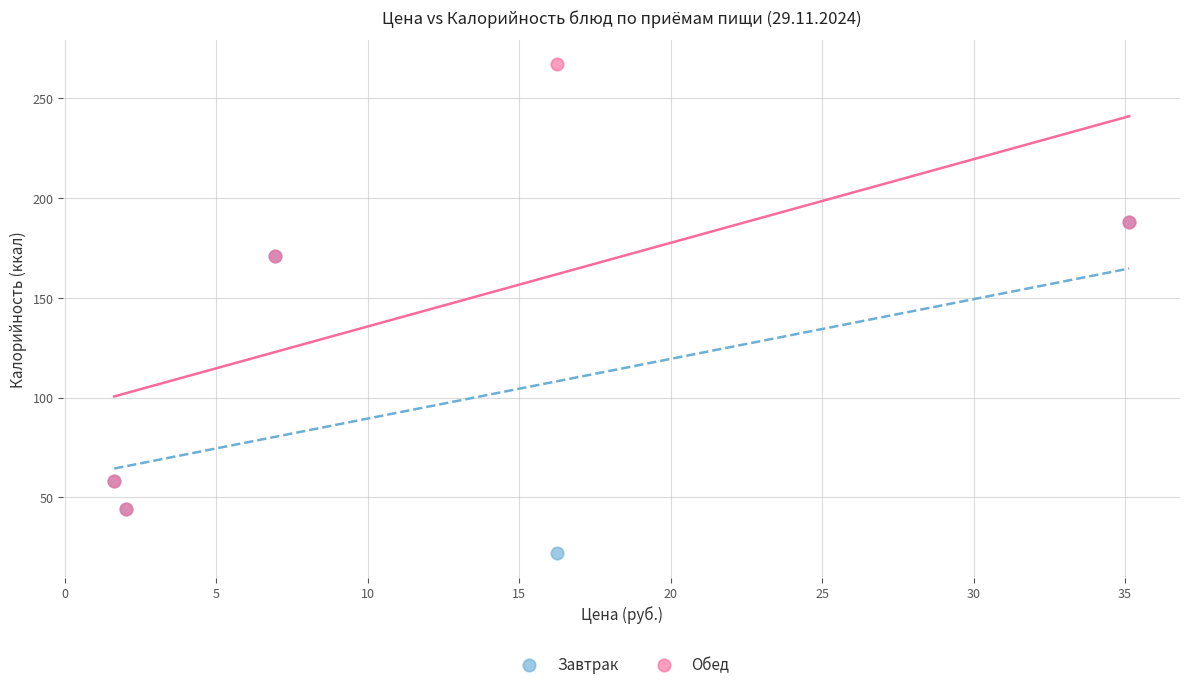

Which series reaches the maximum Y coordinate?

Обед